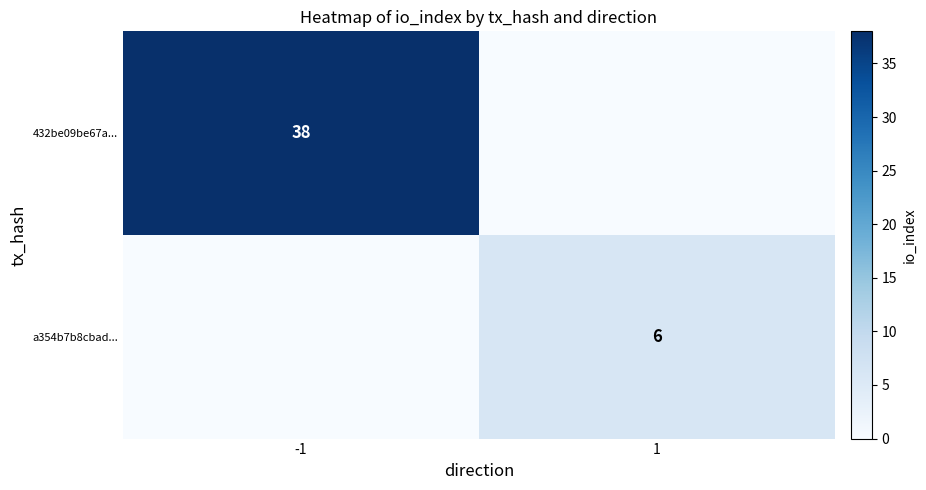

Is it true that a354b7b8cbad... equals 3 at 1?

False